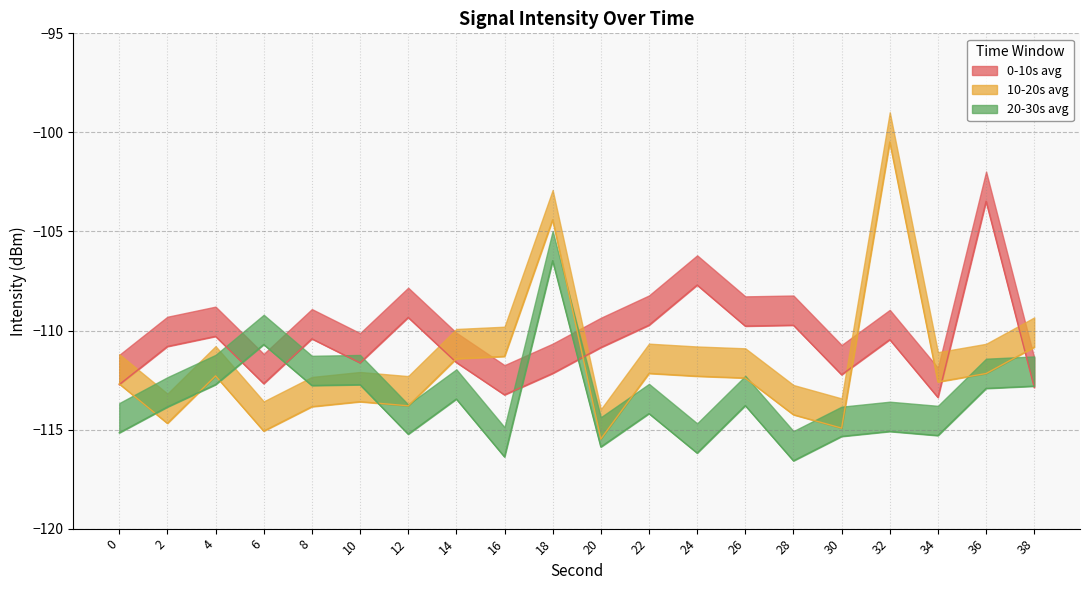

What is the average value of the 0-10s avg series?

-110.8